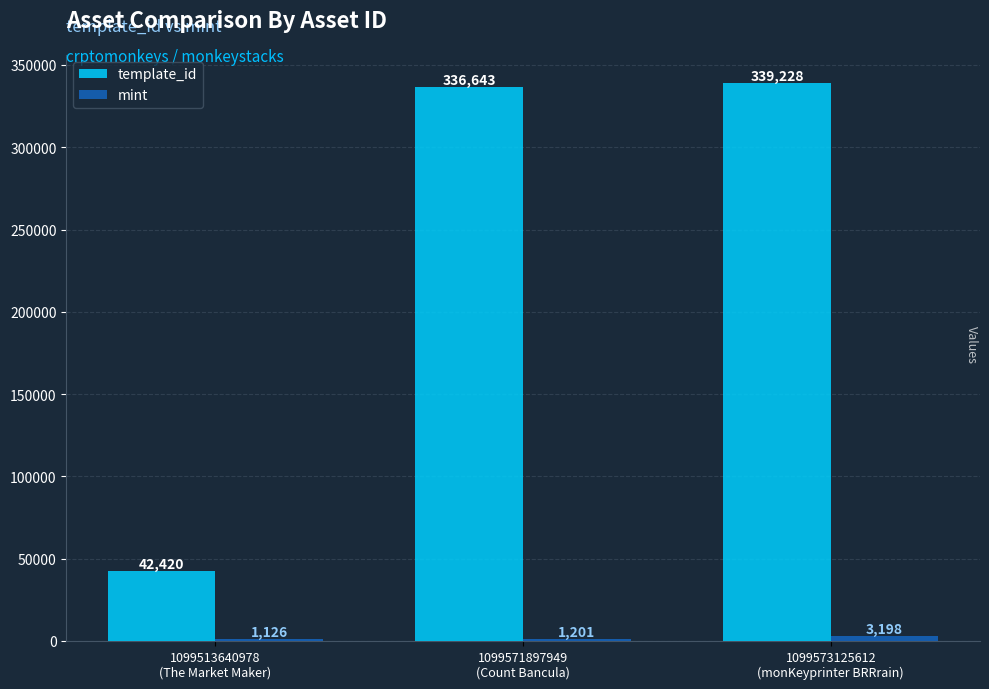

What is the greatest value displayed?

339228